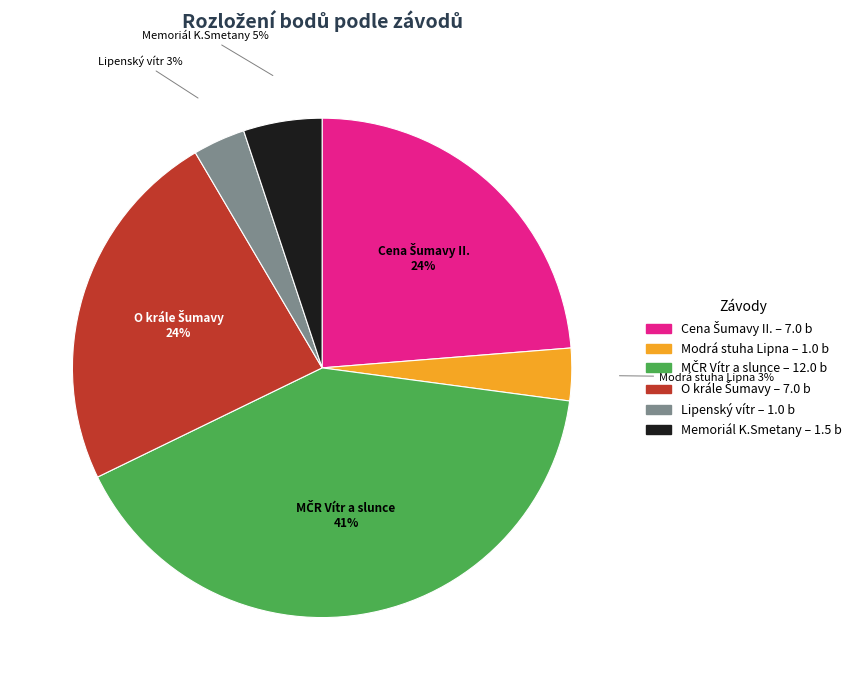

To the nearest percent, what is the average slice percentage?

17%